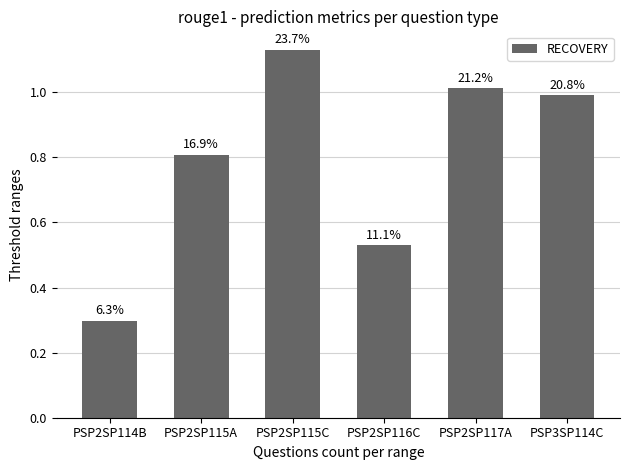

How many bars are there in total?

6